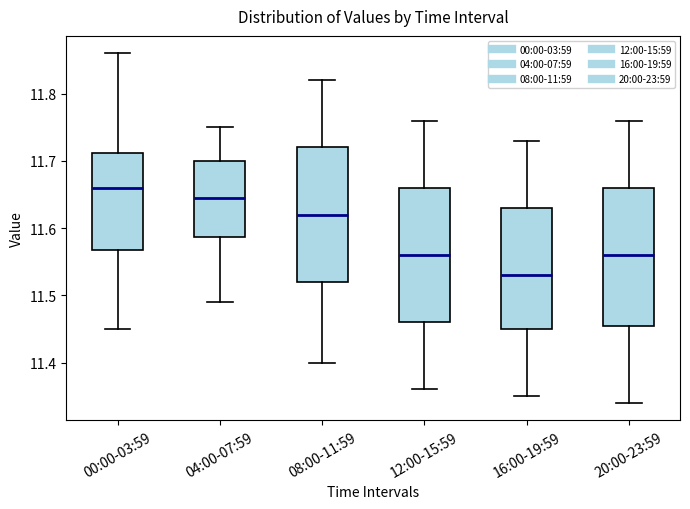

Which box has the lowest median line?

16:00-19:59